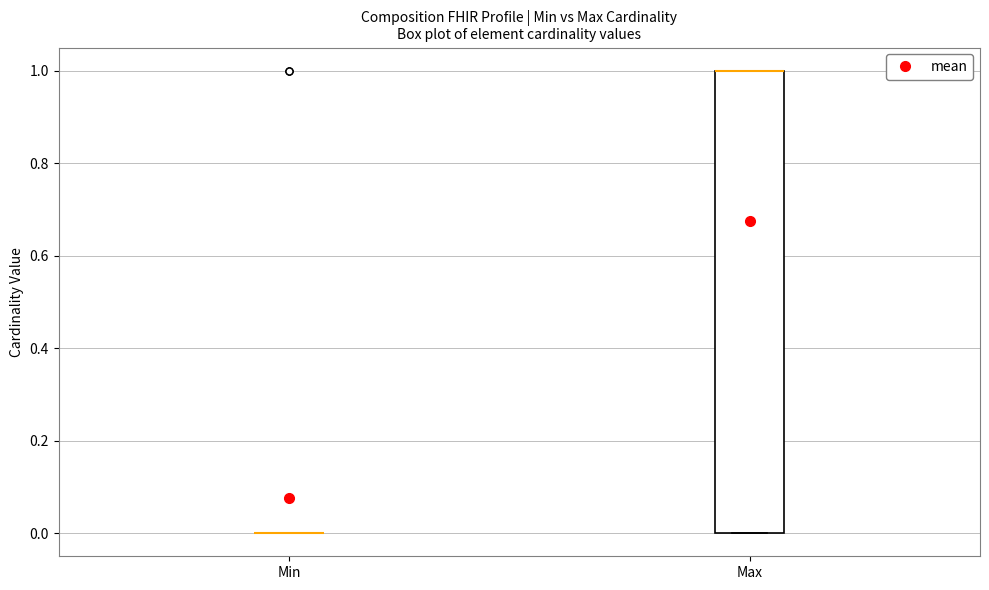

Reading left to right, read every box against the y-axis: the position of its median line, the range the box covers, and the ends of its whiskers. The values are not printed on the chart, so give them approximately, as read against the axis.

Min: box collapsed to a line at 0, whiskers 0 to 0
Max: median 1 (drawn on the box's upper edge), box 0 to 1, whiskers 0 to 1